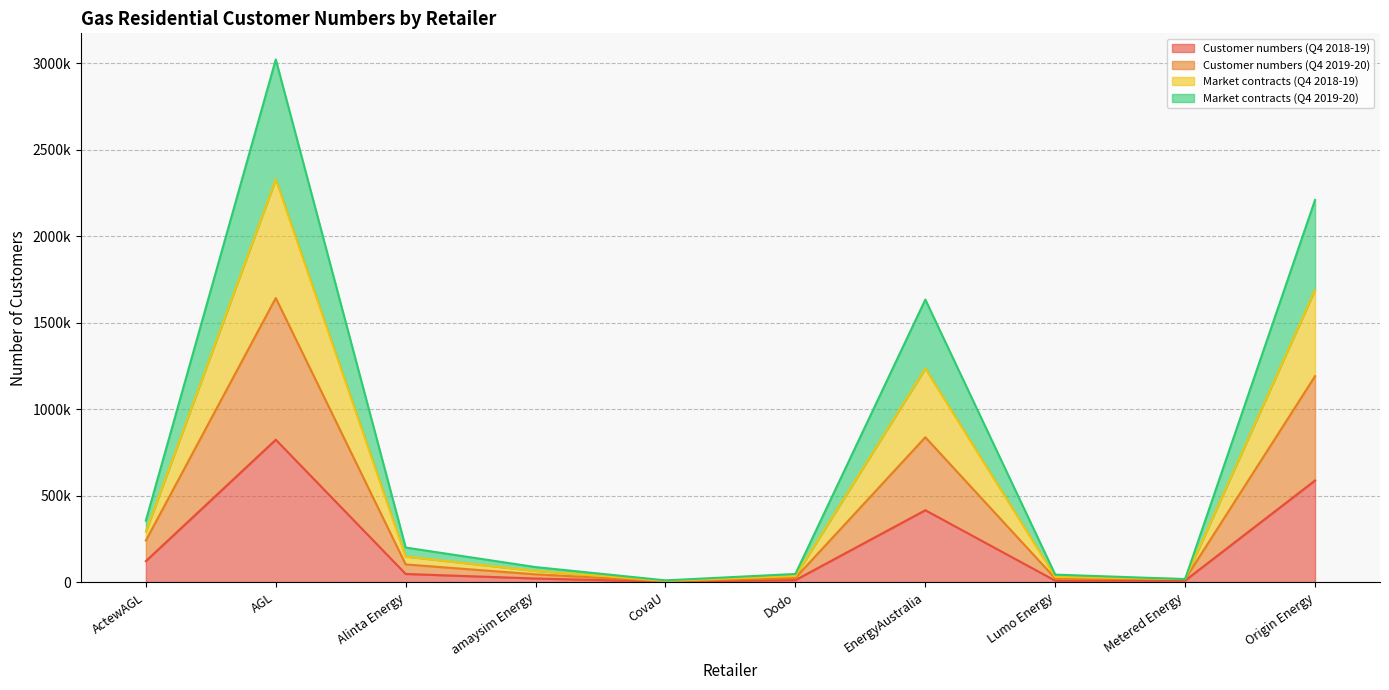

What is the greatest value displayed?

3020560